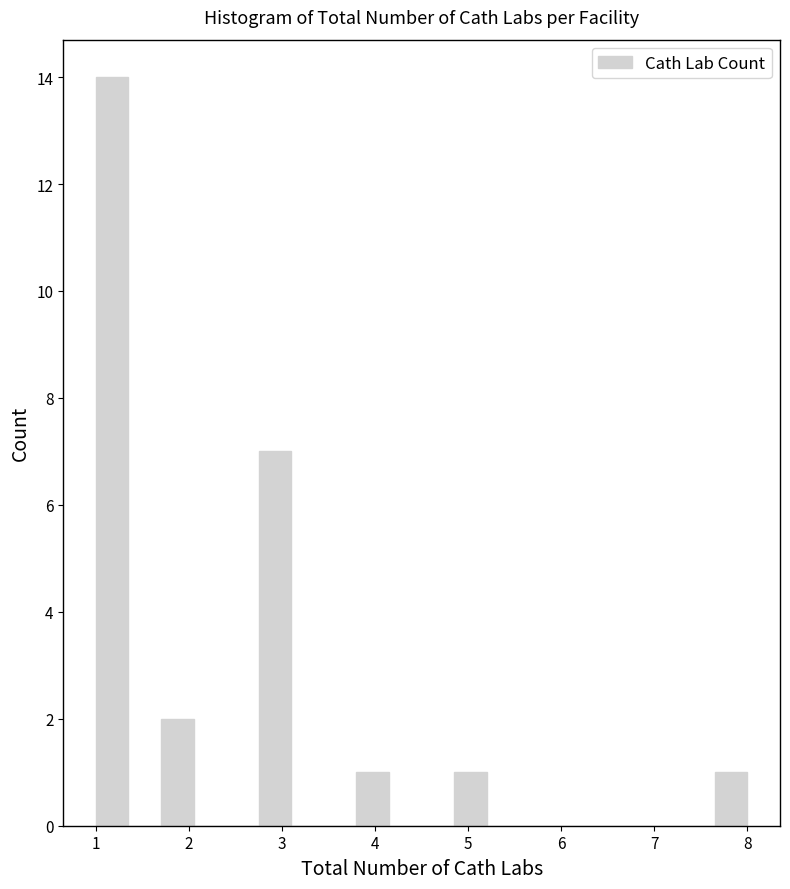

Read against the x-axis, roughly where is the centre of the tallest bar?

1.2